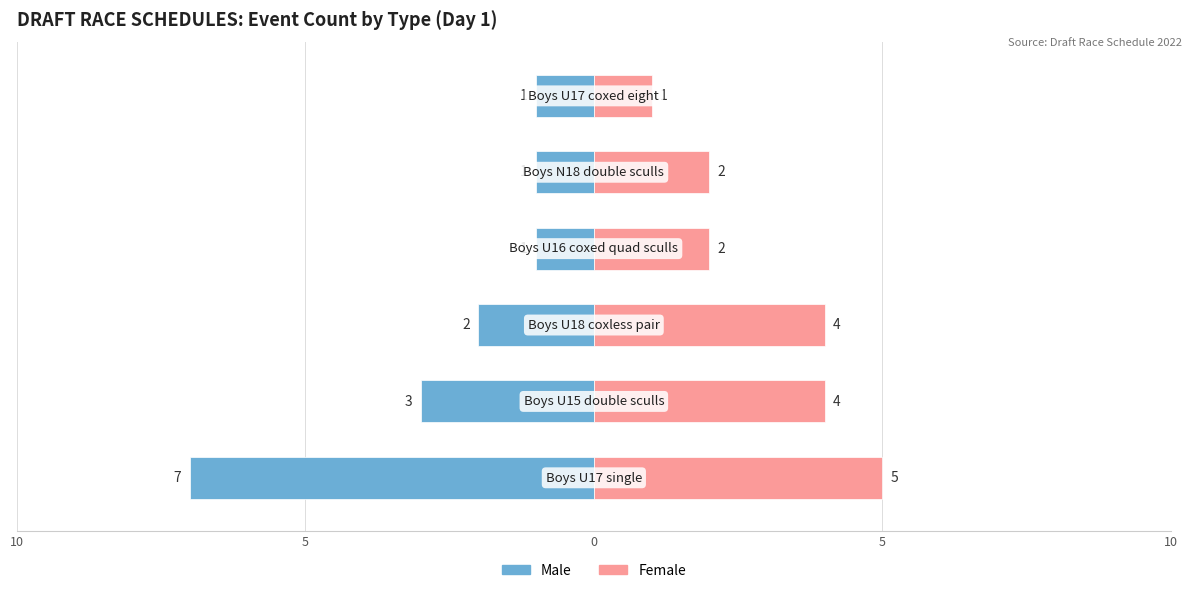

Which series has the largest total across all categories?

Female